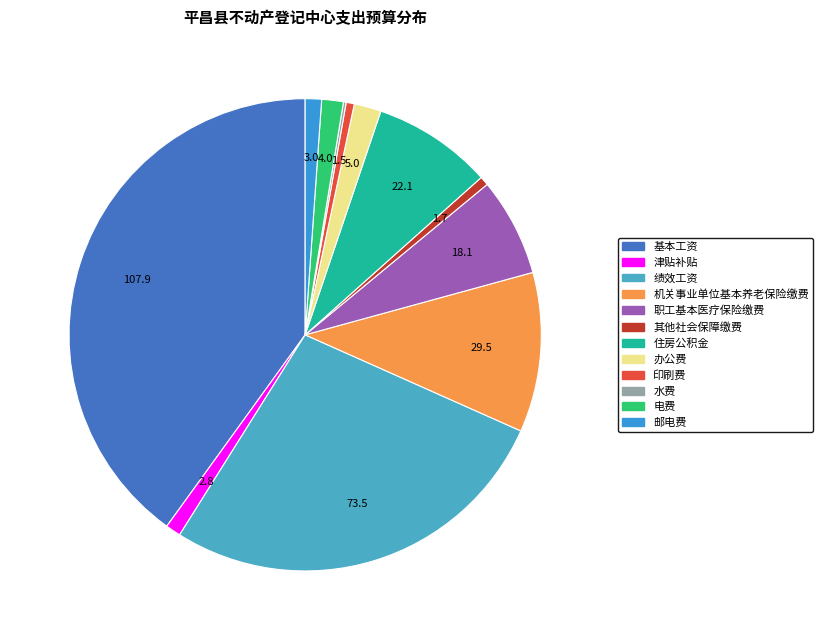

Which has a higher value, 印刷费 or 水费?

印刷费